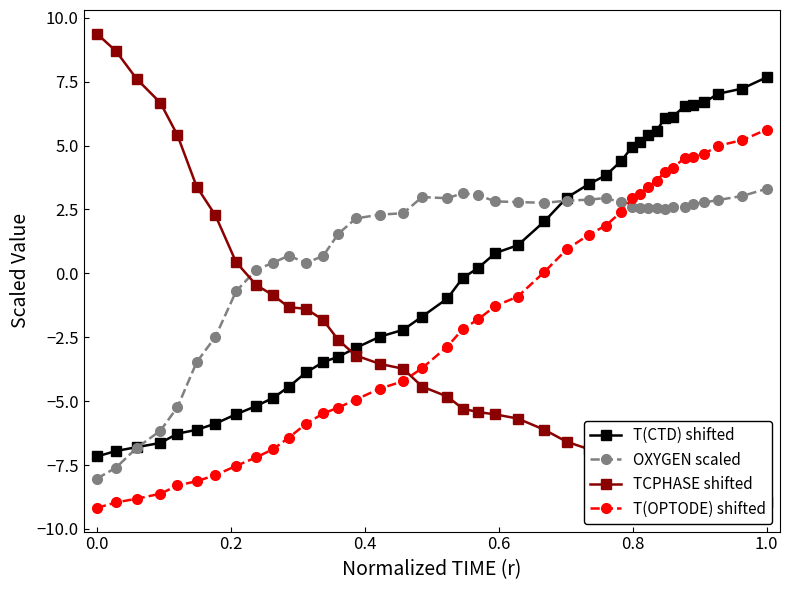

After their last crossing, which series has the higher values: T(OPTODE) shifted or OXYGEN scaled?

T(OPTODE) shifted